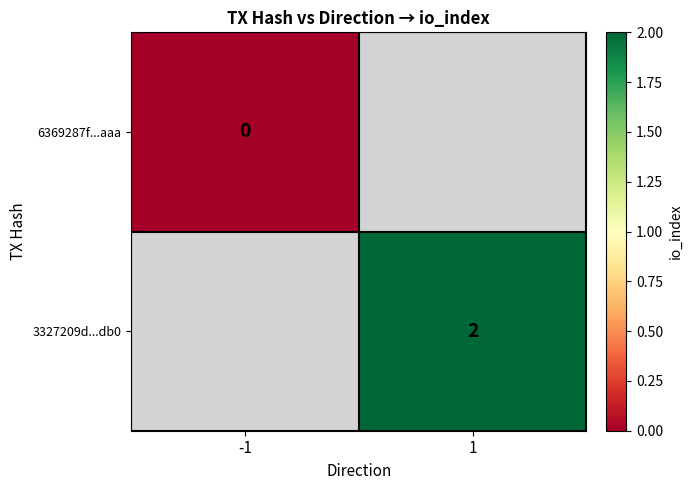

True or false: 3327209d...db0 has a value of 2 at 1.

True